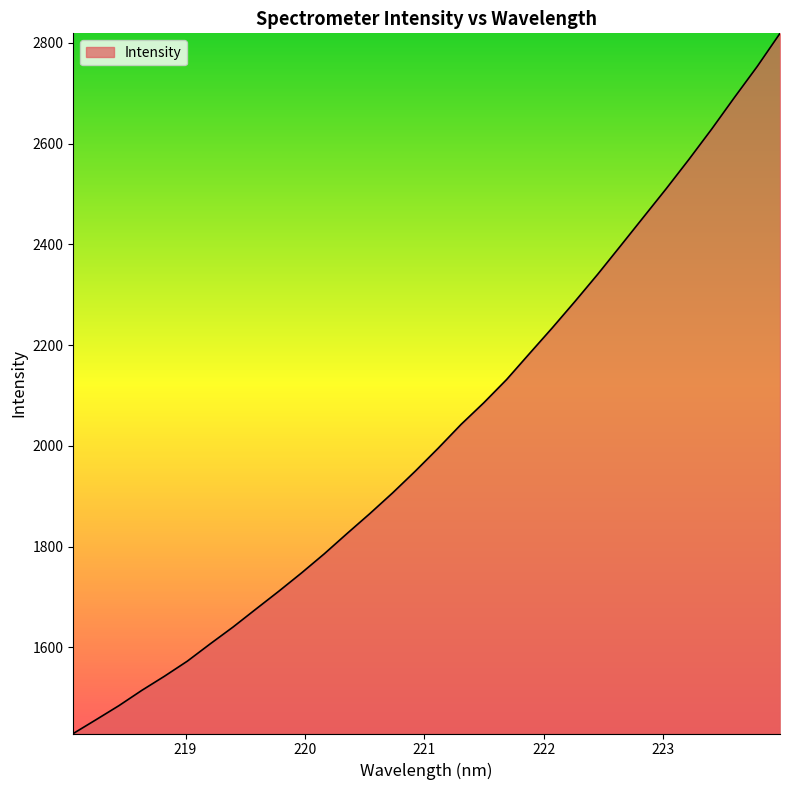

What is the difference between the maximum and minimum values?

1390.2